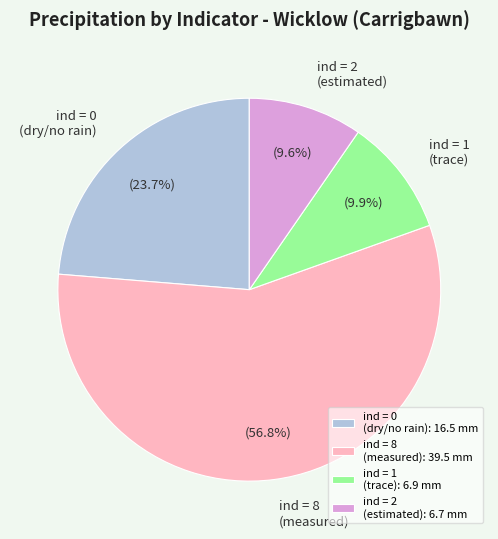

Is there a majority slice in this chart?

Yes